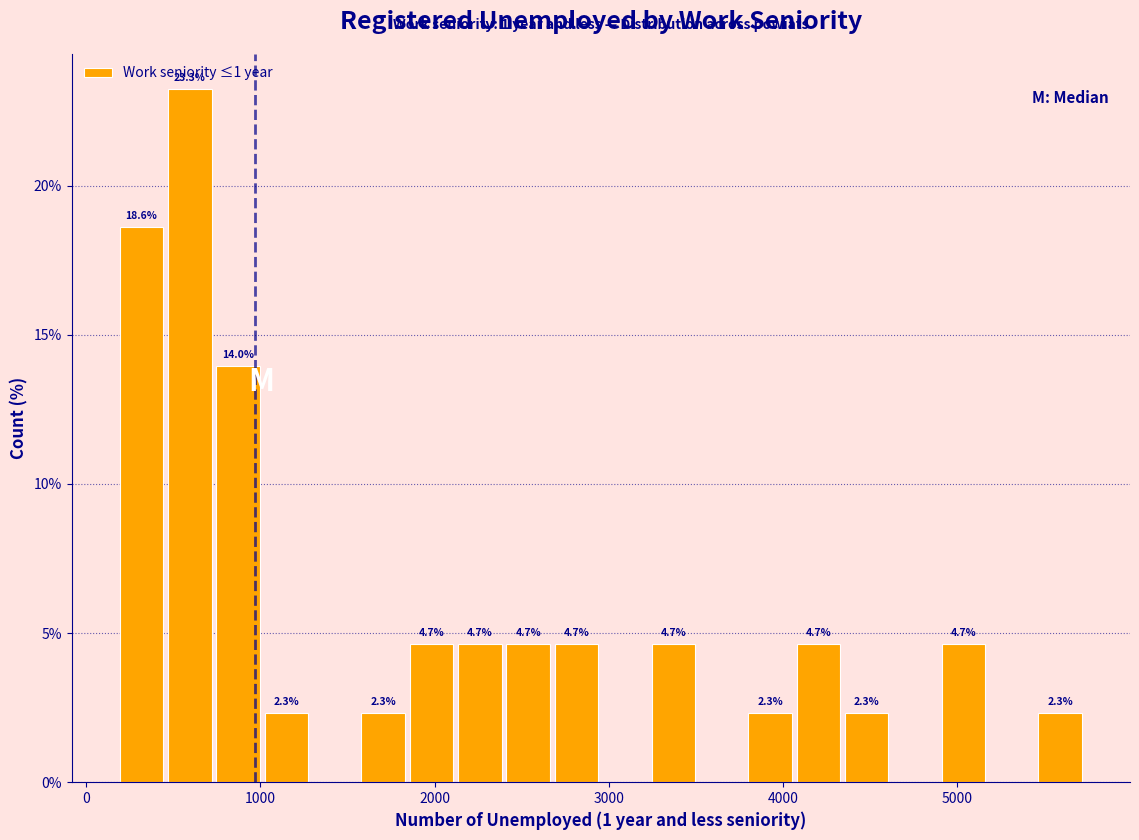

Around what value on the x-axis is the tallest bar? Give the approximate position of its centre, as read against the axis.

600